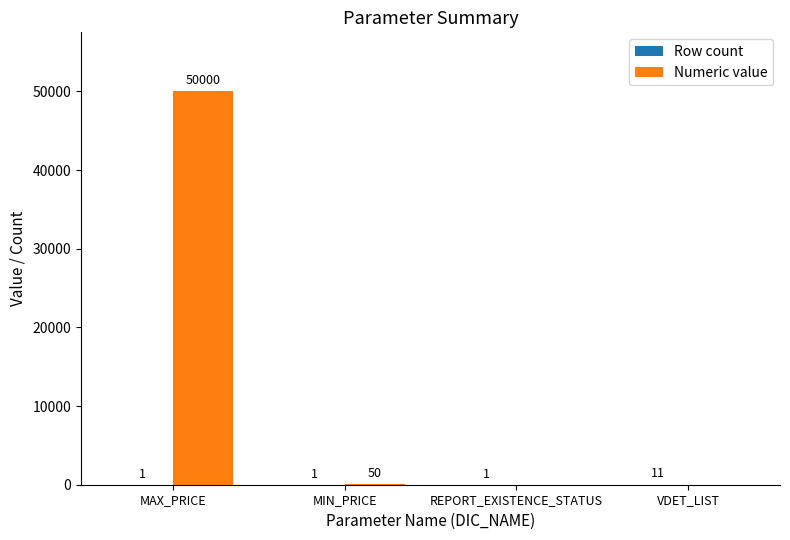

Where is Numeric value nearest to the value 25000?

MIN_PRICE